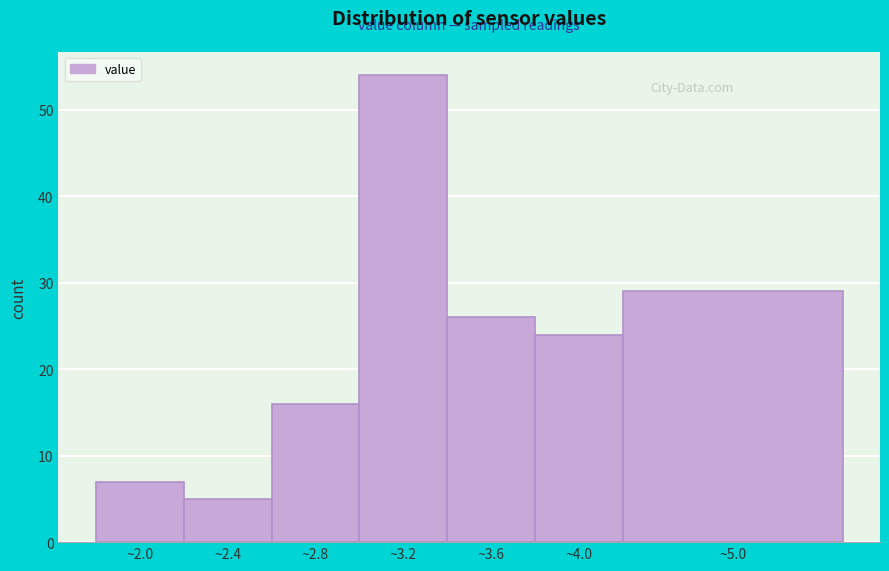

Reading left to right, transcribe all the data shown in this chart.

~2.0=7	~2.4=5	~2.8=16	~3.2=54	~3.6=26	~4.0=24	~5.0=29